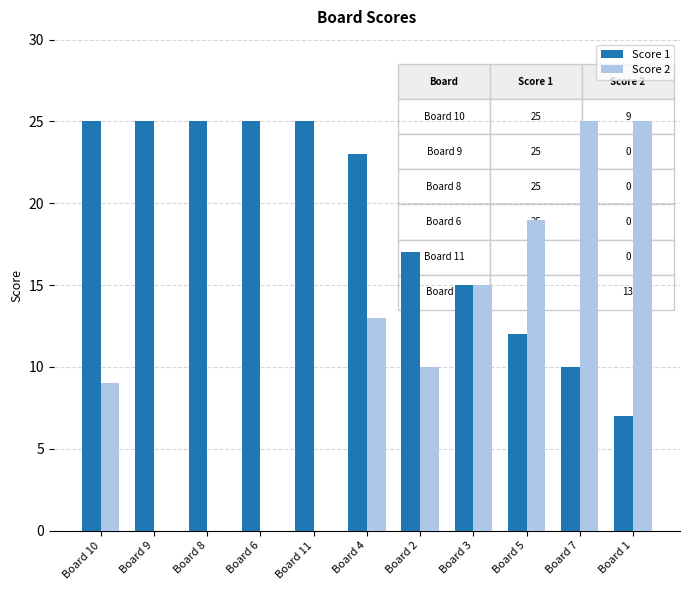

Is the value of Score 2 at Board 9 greater than the value of Score 1 at Board 2?

No